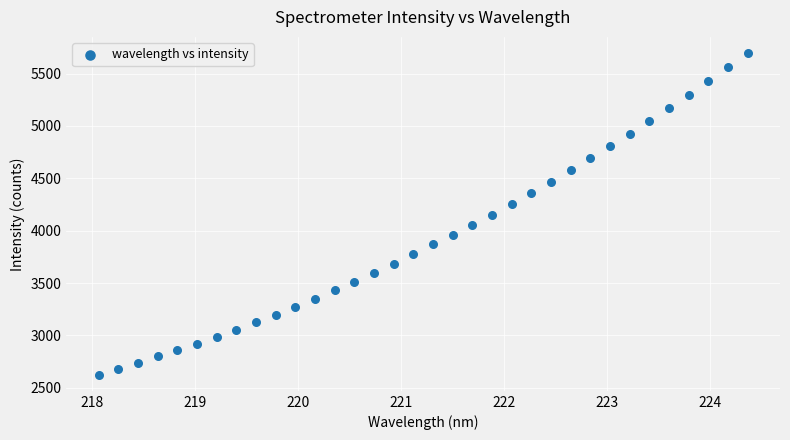

What is the range of Y values (max minus min)?

3071.3